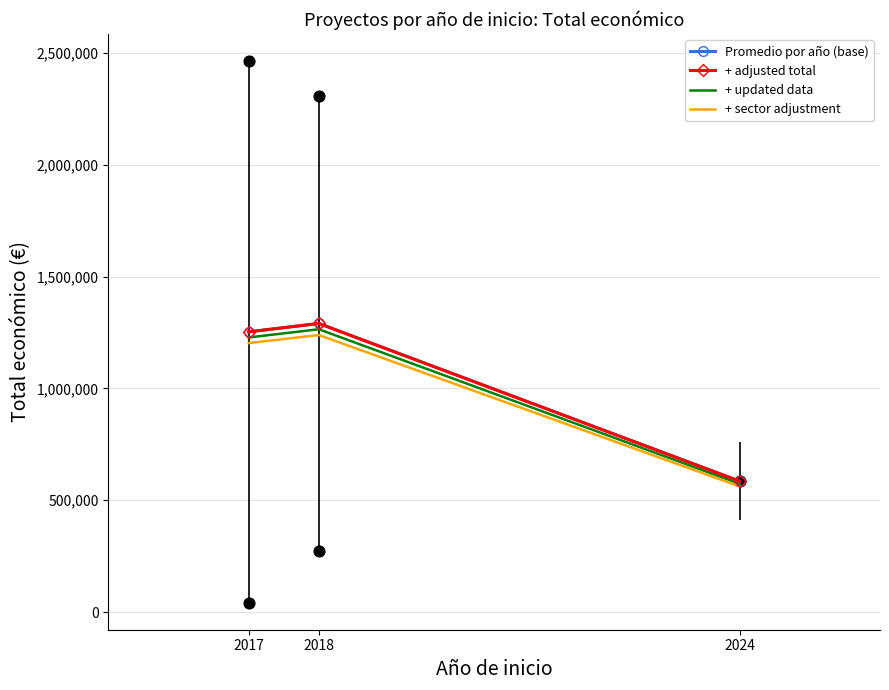

Which series has the largest total across all categories?

Promedio por año (base)